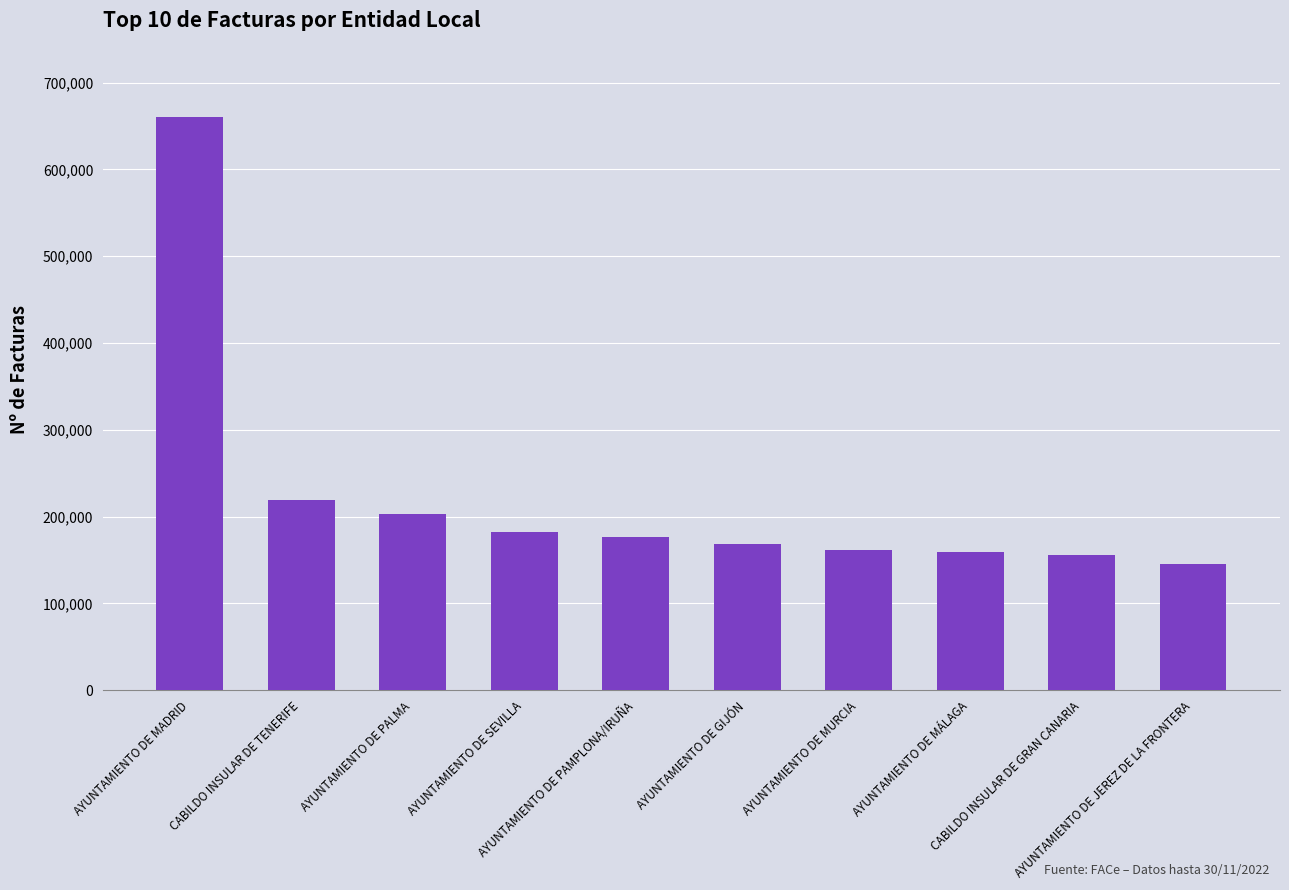

How many categories are shown in the chart?

10